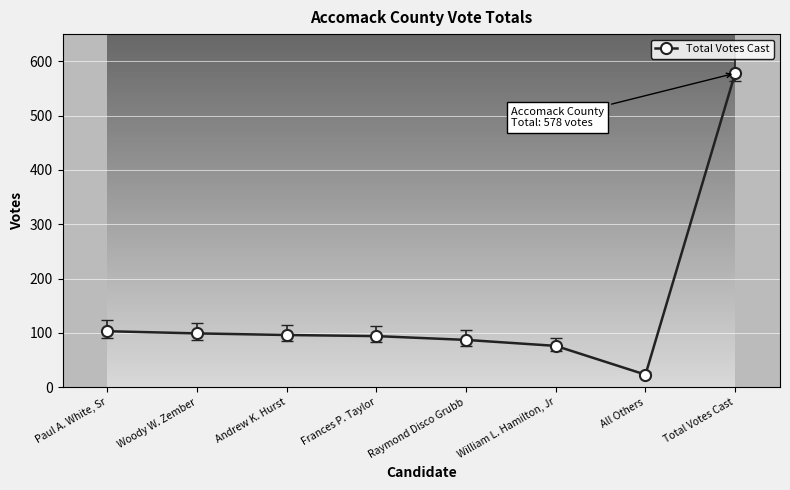

Which label corresponds to the largest value in the chart?

Total Votes Cast